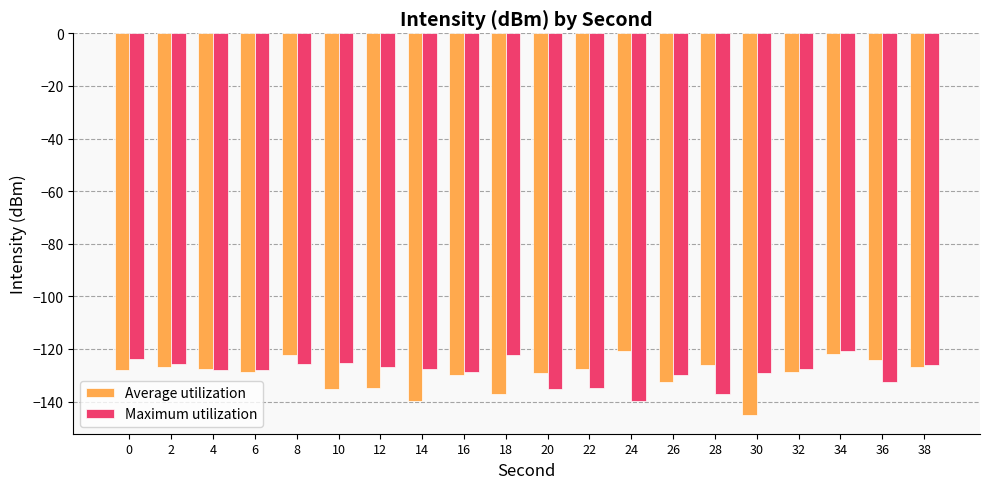

What is the spread (max minus min) of values at 36?

8.0